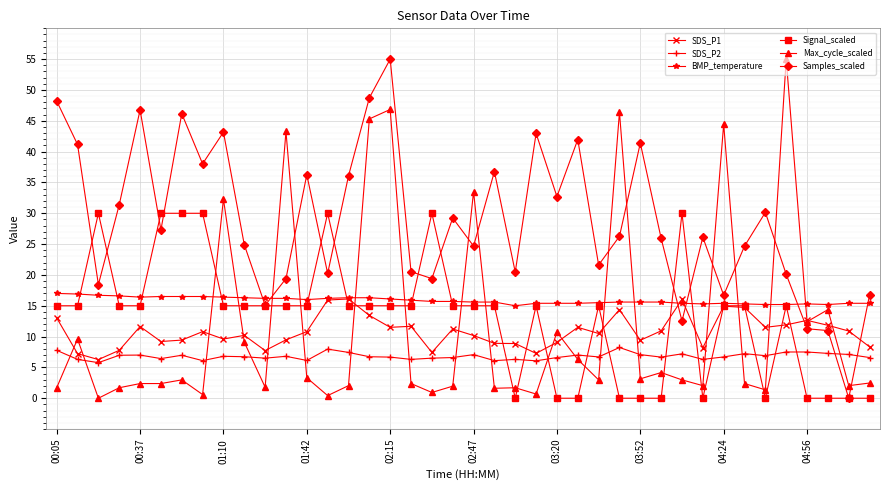

What is the maximum value for SDS_P2?

8.2